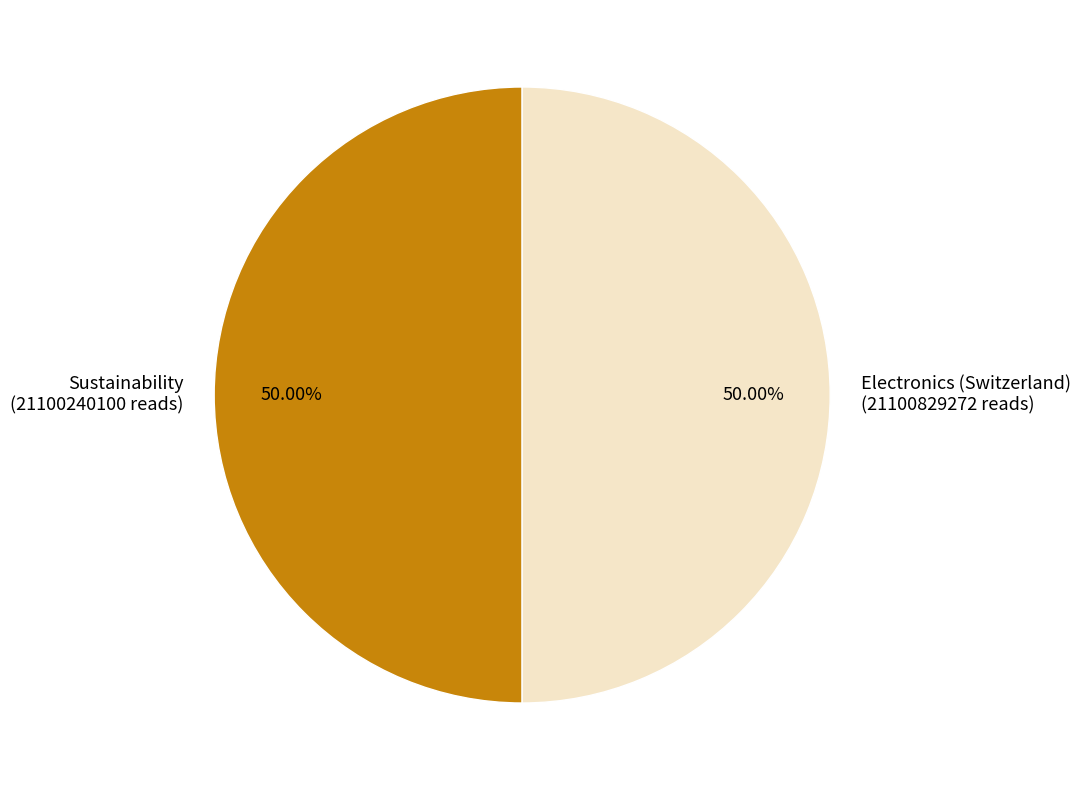

What percentage do Electronics (Switzerland) and Sustainability together represent?

100.0%